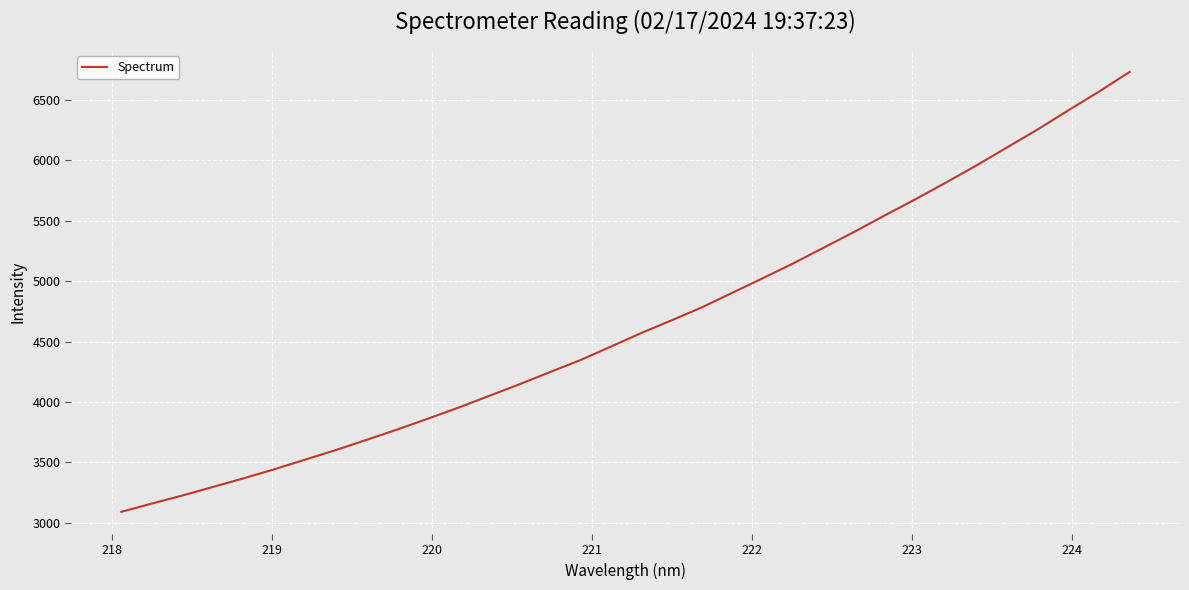

What is the smallest value displayed?

3090.5